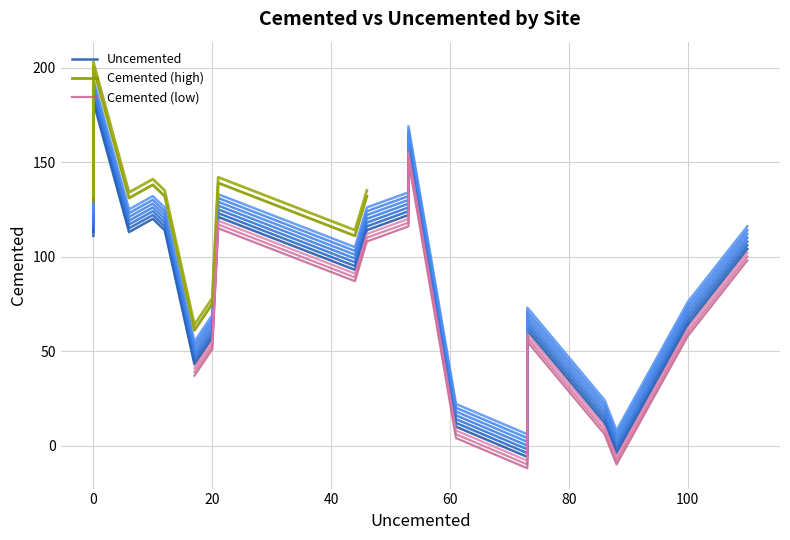

What is the difference between the maximum and minimum values in the Uncemented series?

110